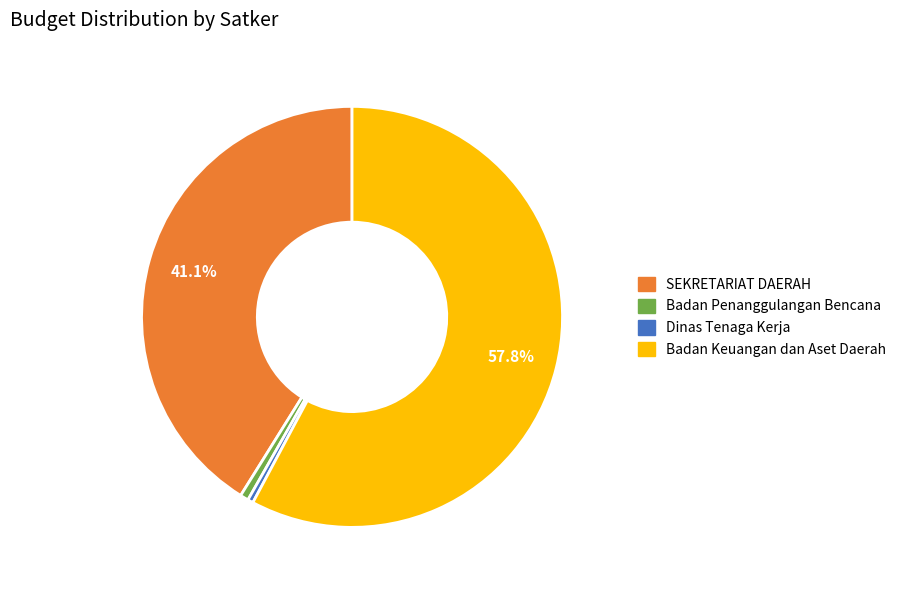

Is there any slice that represents more than half of the pie?

Yes